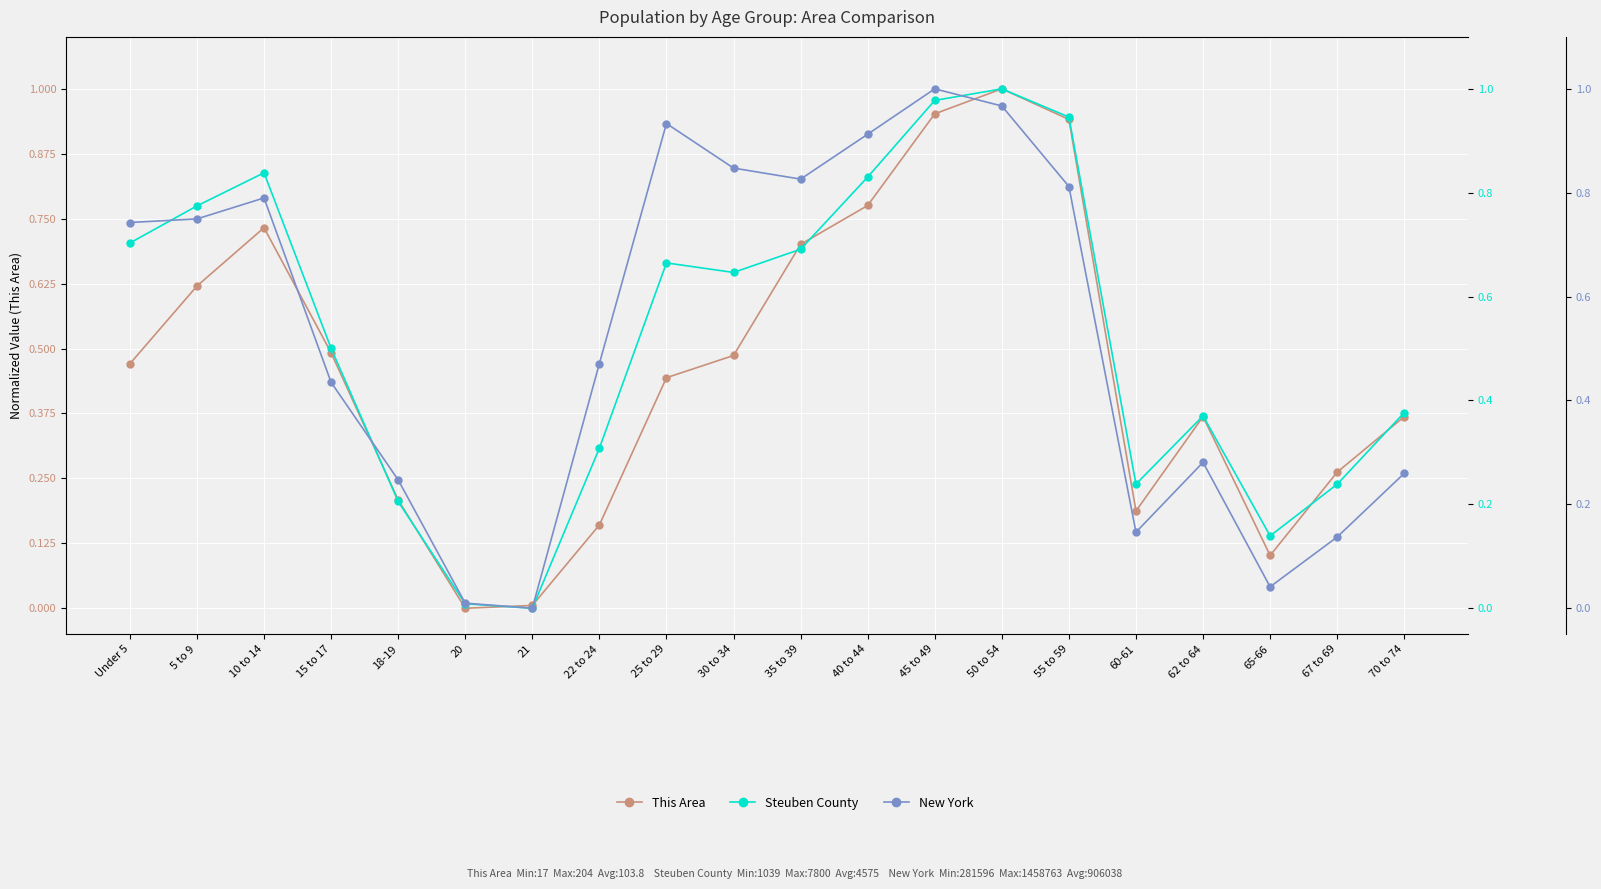

What are all the series names shown in the legend?

This Area, Steuben County, New York